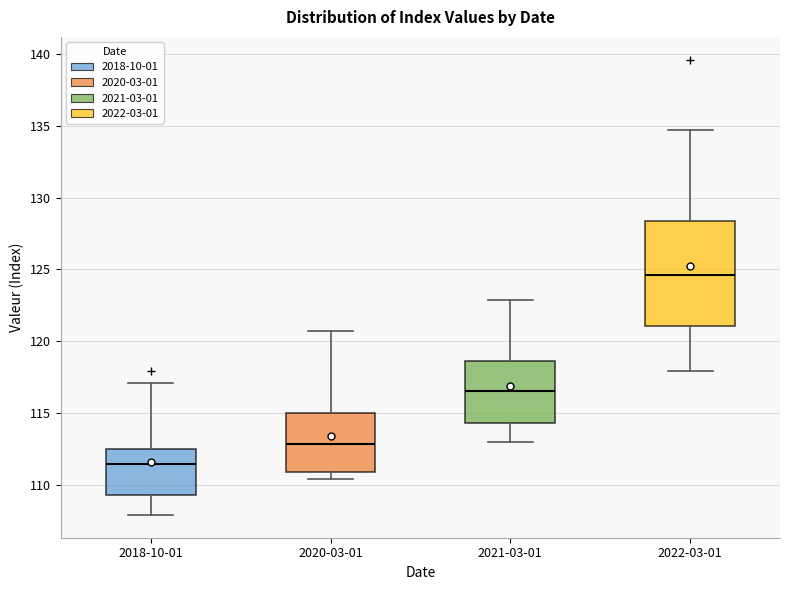

Where is the lower edge of the box for 2020-03-01 on the y-axis? The values are not printed on the chart, so give them approximately, as read against the axis.

111.0